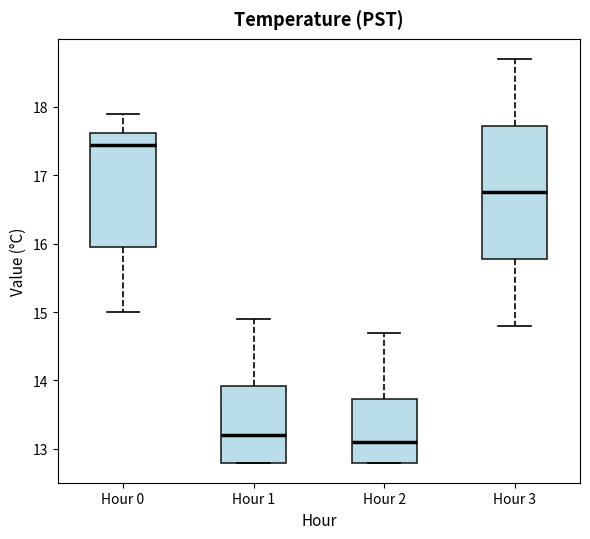

Which box is the tallest, from its lower edge to its upper edge?

Hour 3